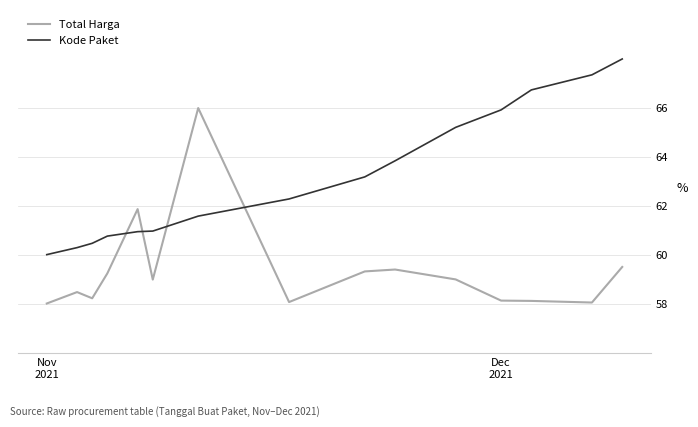

List the series in order of their overall mean, lowest first.

Total Harga, Kode Paket